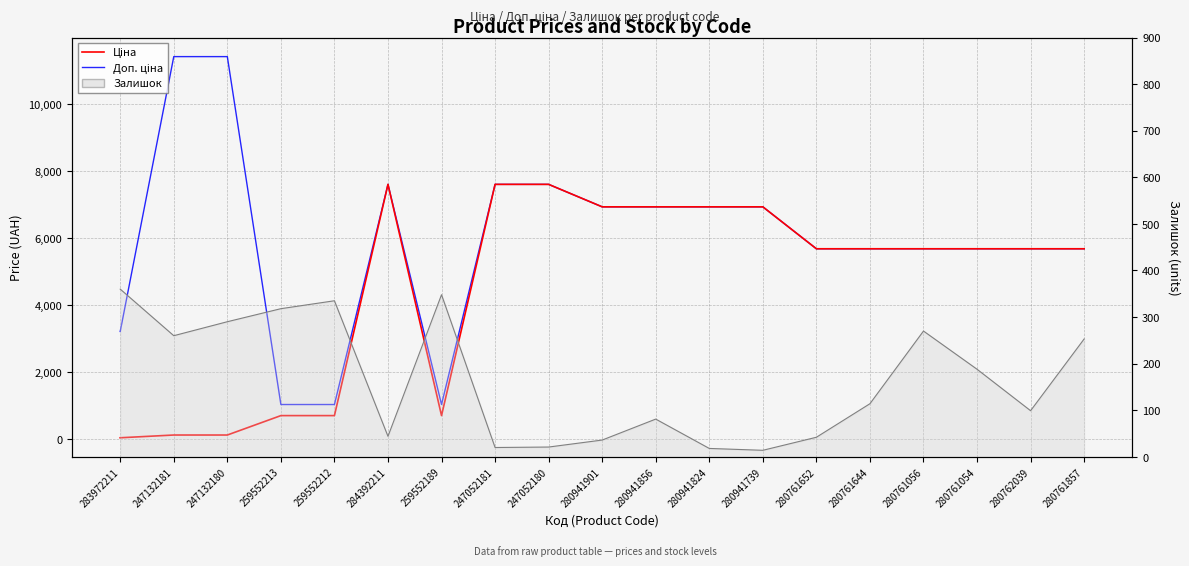

Rank the series by their maximum value, from highest to lowest.

Доп. ціна, Ціна